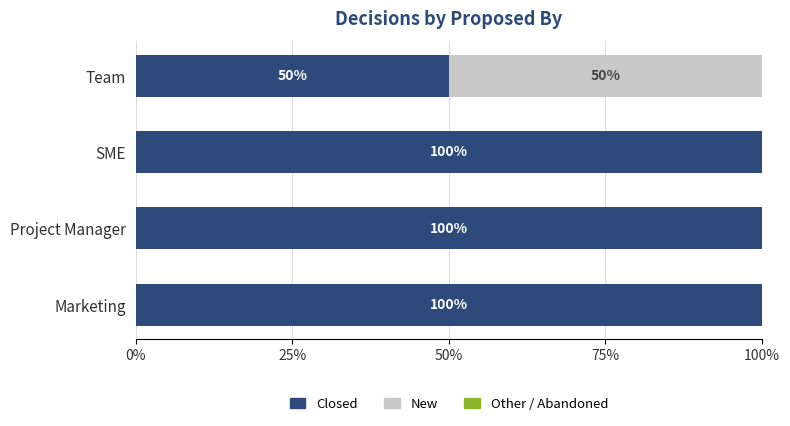

What is the maximum value for Closed?

100